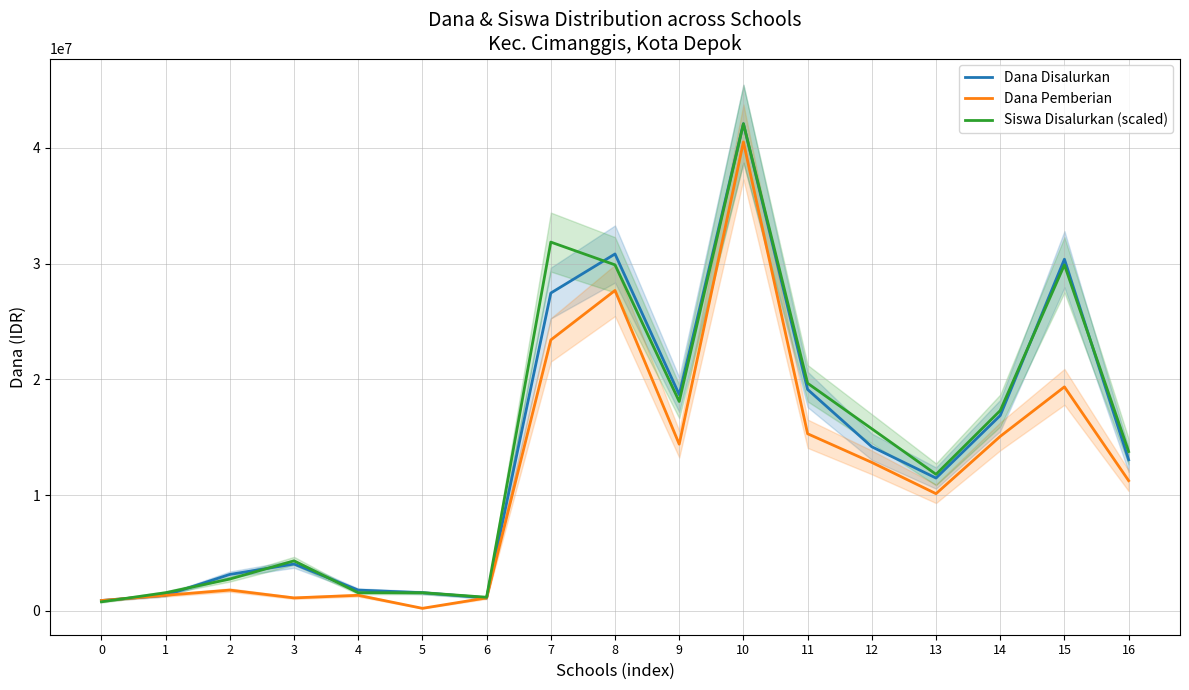

At which category is the sum across all series the highest?

10